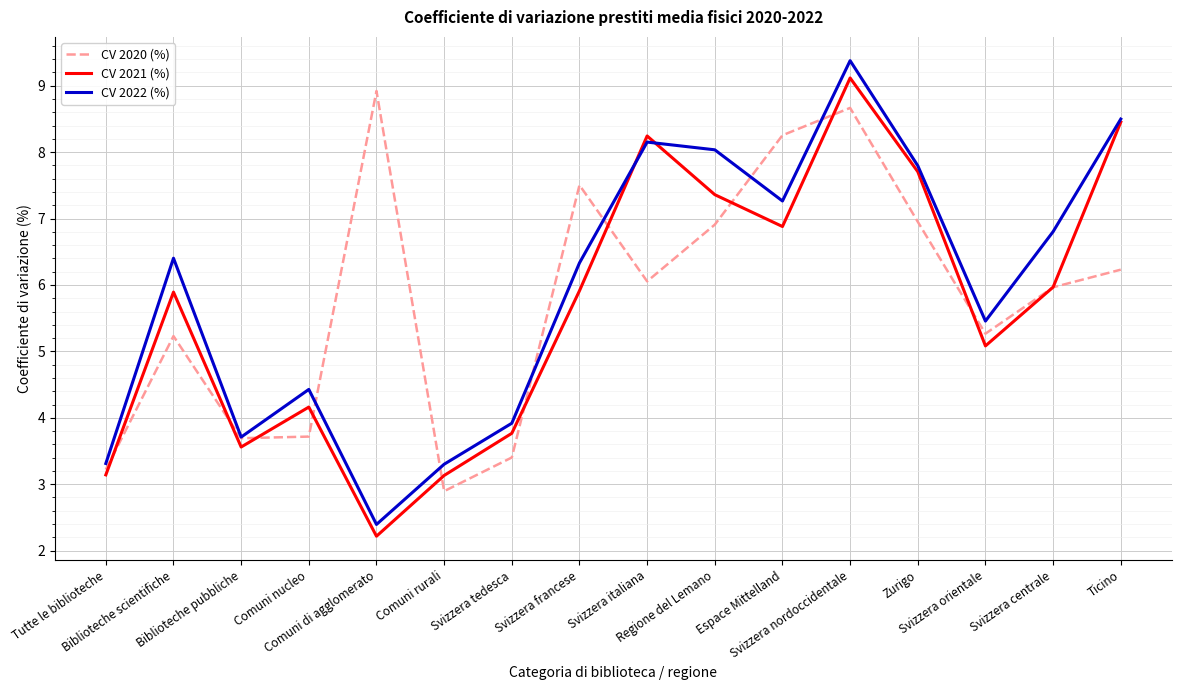

Is the value of CV 2021 (%) at Comuni di agglomerato greater than the value of CV 2020 (%) at Ticino?

No